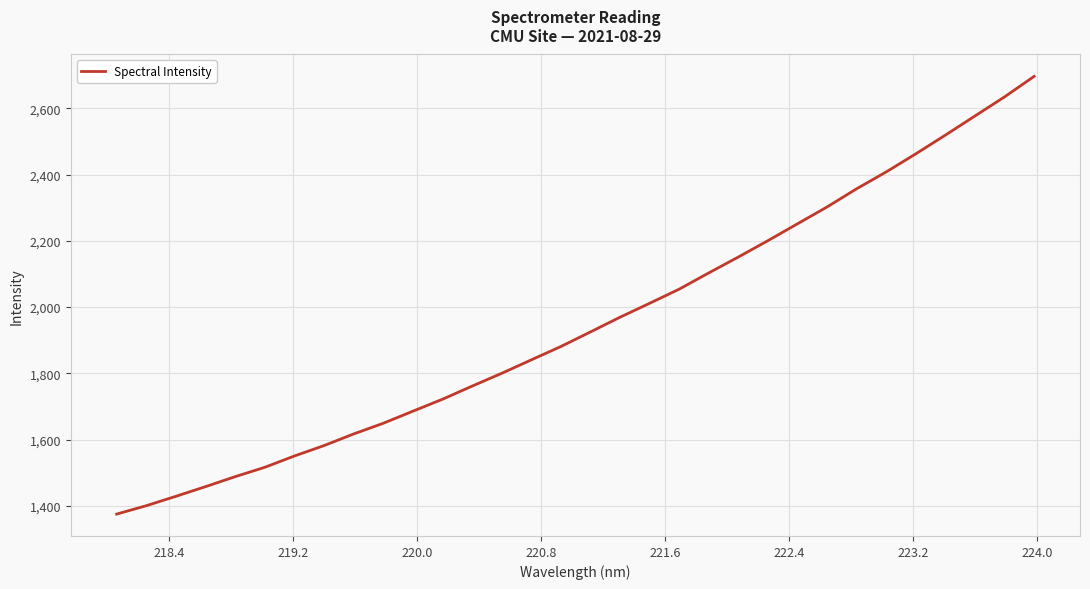

What is the smallest value displayed?

1374.8